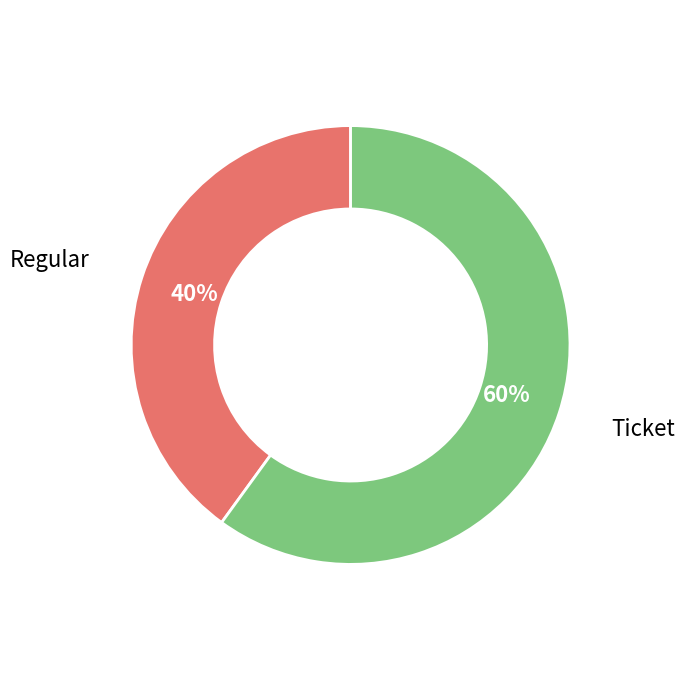

Count the number of slices in the pie.

2